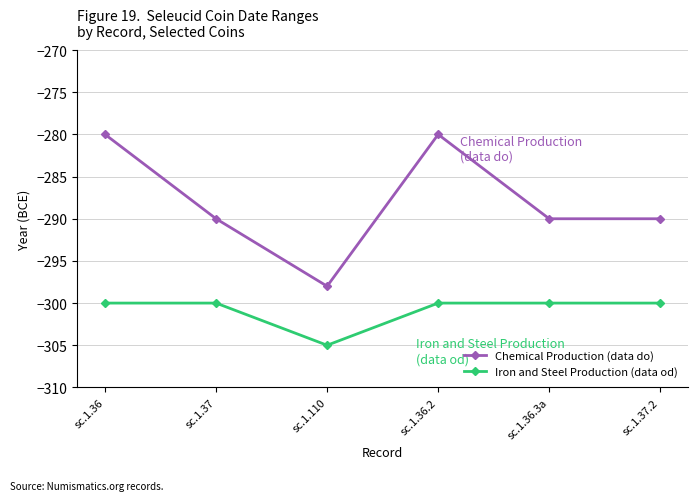

What is the smallest value displayed?

-305